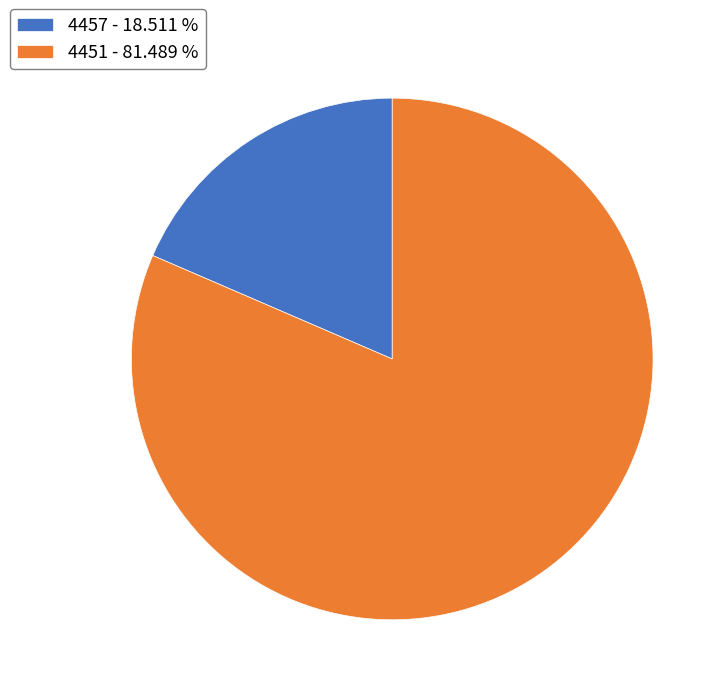

Count the number of slices in the pie.

2